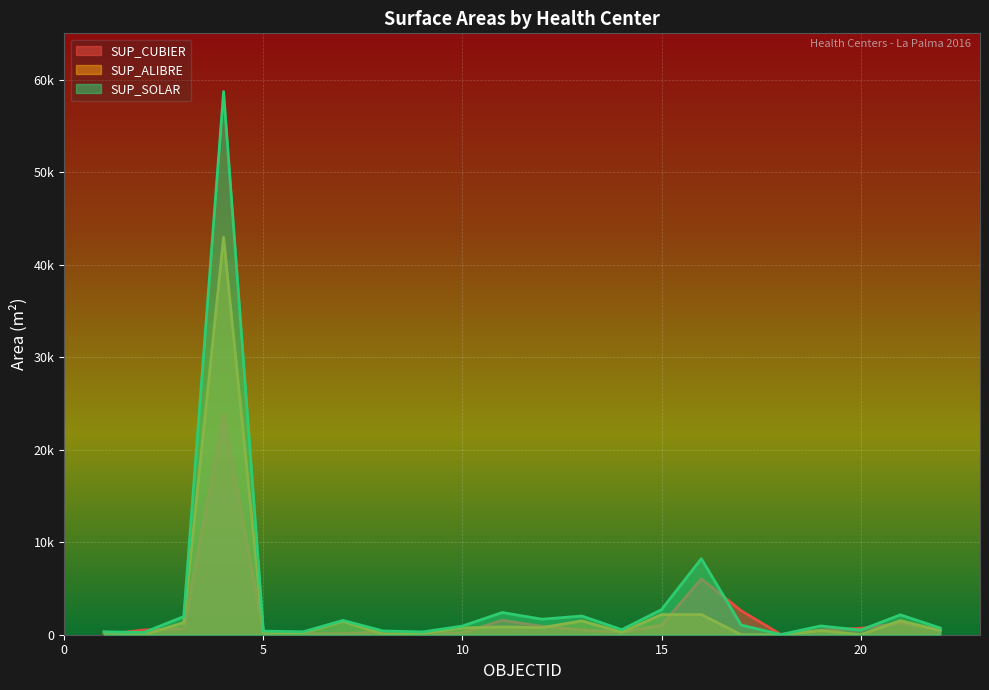

What is the value of the SUP_SOLAR point at the 5th from the left?

390